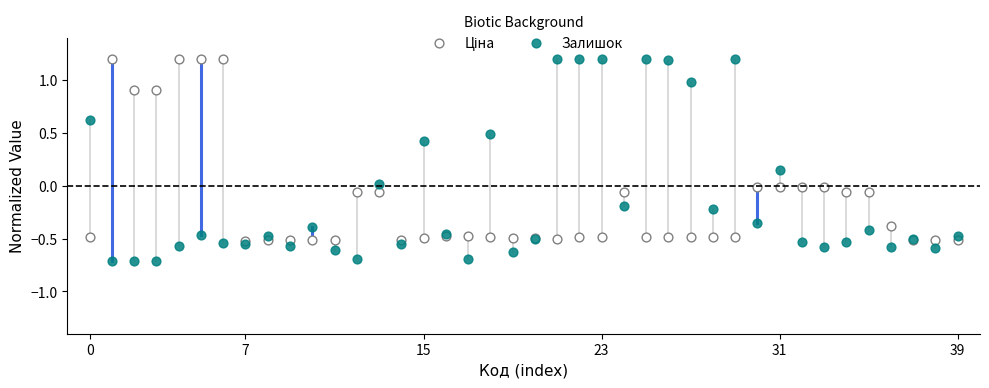

Which series has the widest spread of Y values?

Залишок